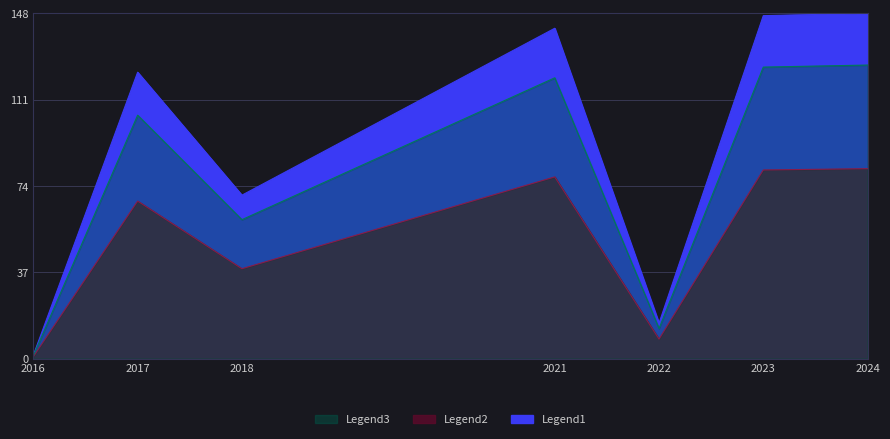

What is the sum of the values at 2018 and 2022?

85.2